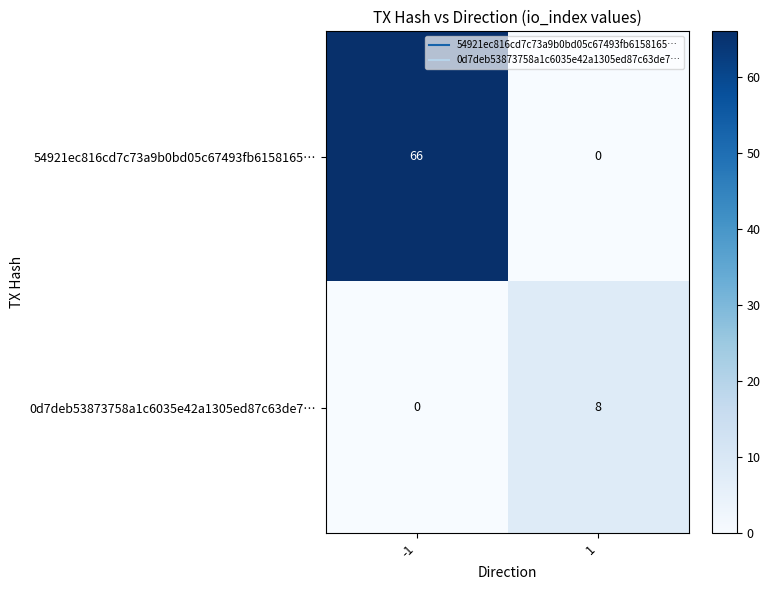

Reading right to left, extract all data points from this chart.

54921ec816cd7c73a9b0bd05c67493fb6158165…: 0	66
0d7deb53873758a1c6035e42a1305ed87c63de7…: 8	0